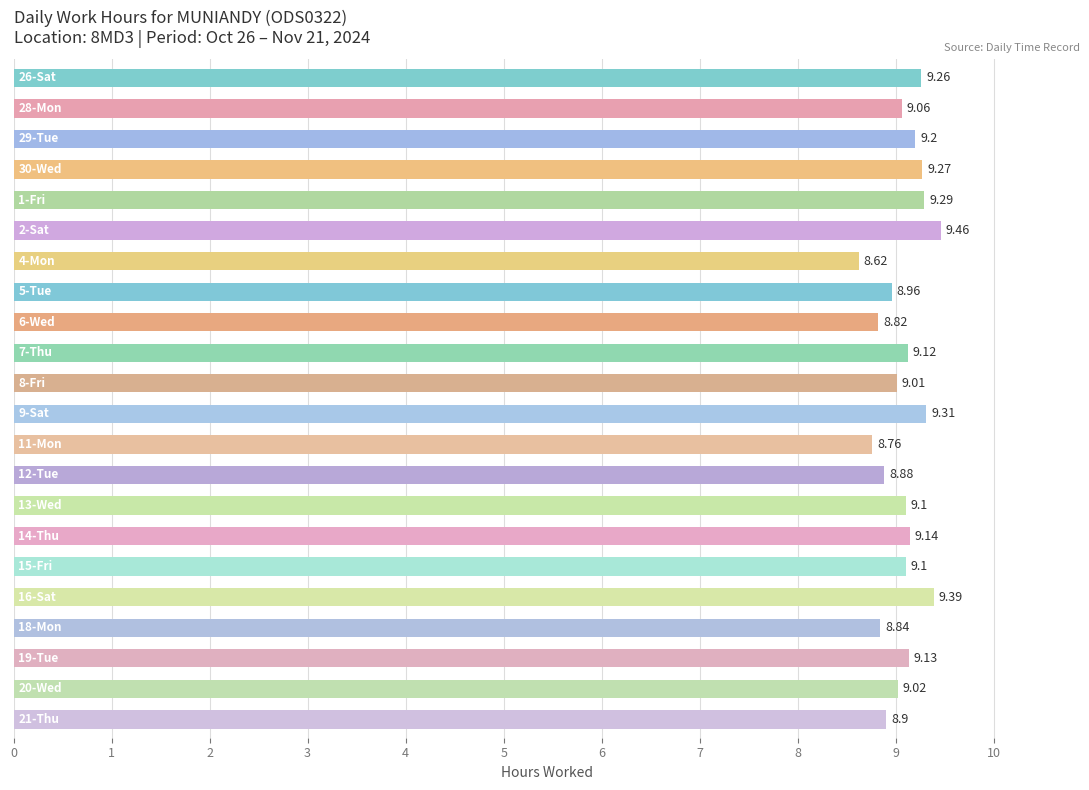

What is the difference between the maximum and minimum values?

0.8